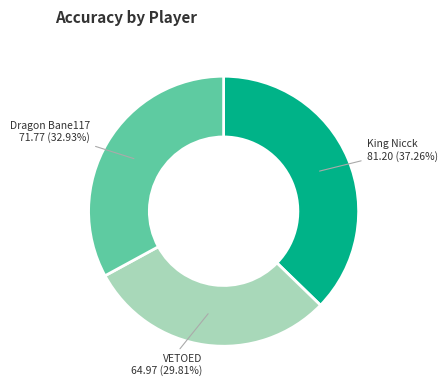

Is the sum of King Nicck and Dragon Bane117 greater than half?

Yes